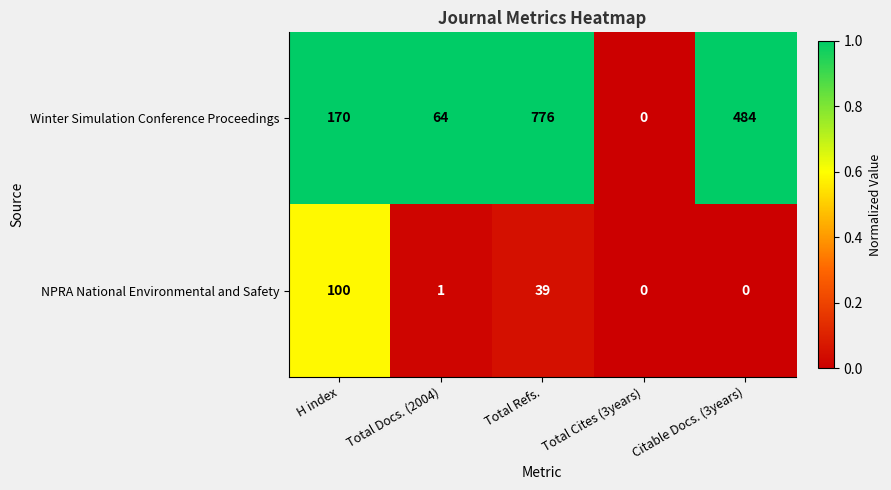

What is the difference between the NPRA National Environmental and Safety values at Total Cites (3years) and Total Refs.?

39